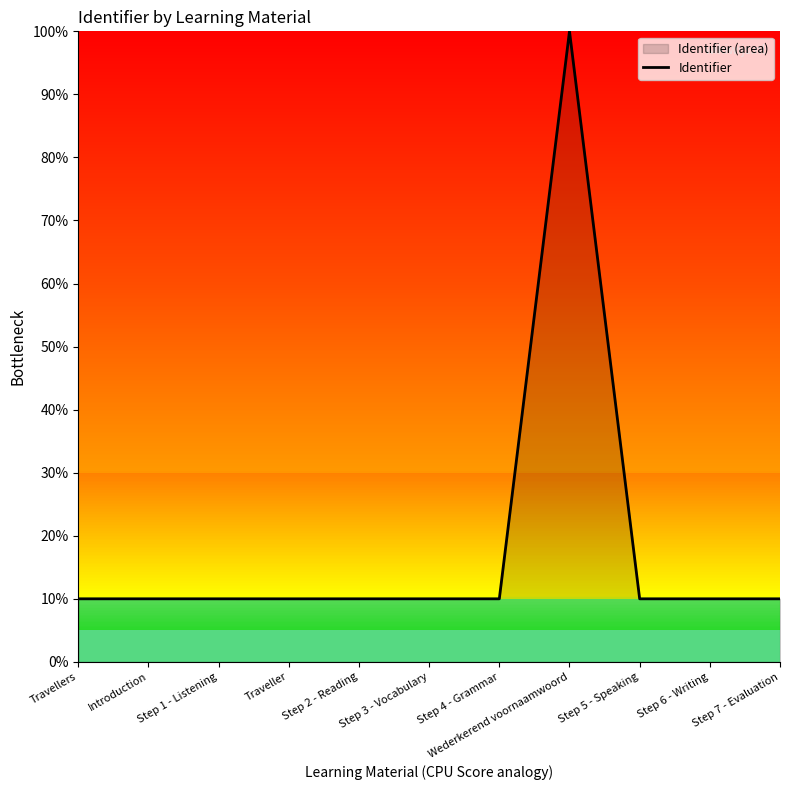

Where does the data first go above 10?

Travellers